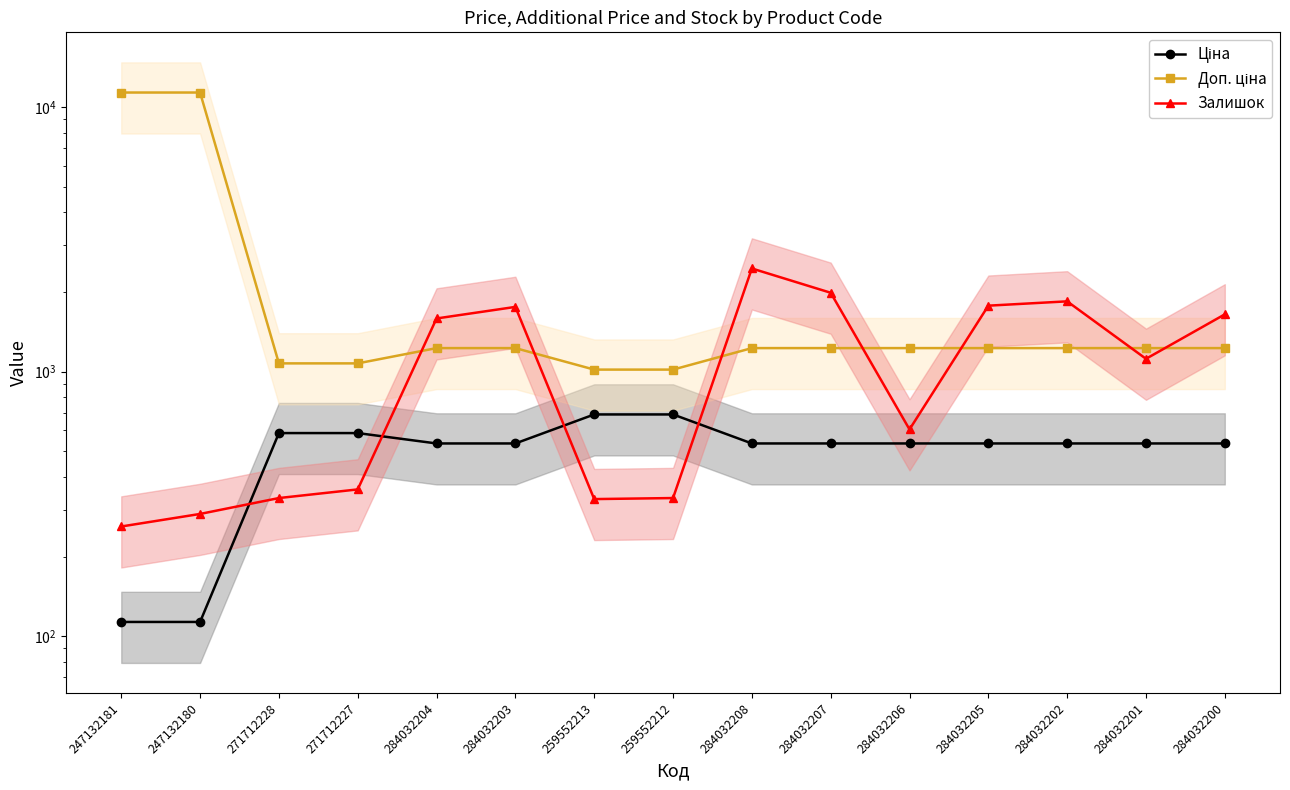

List the series in order of their peak value, lowest first.

Ціна, Залишок, Доп. ціна